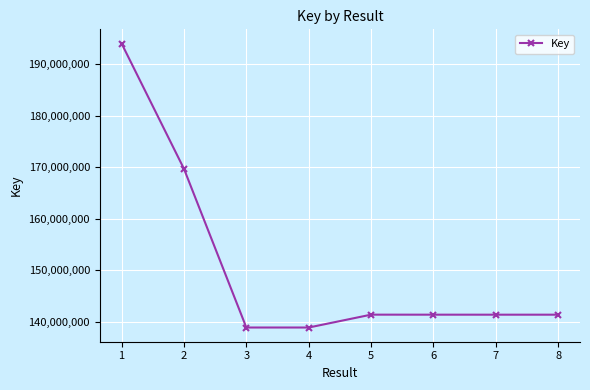

True or false: there are more than 2 points higher than both neighbors.

False